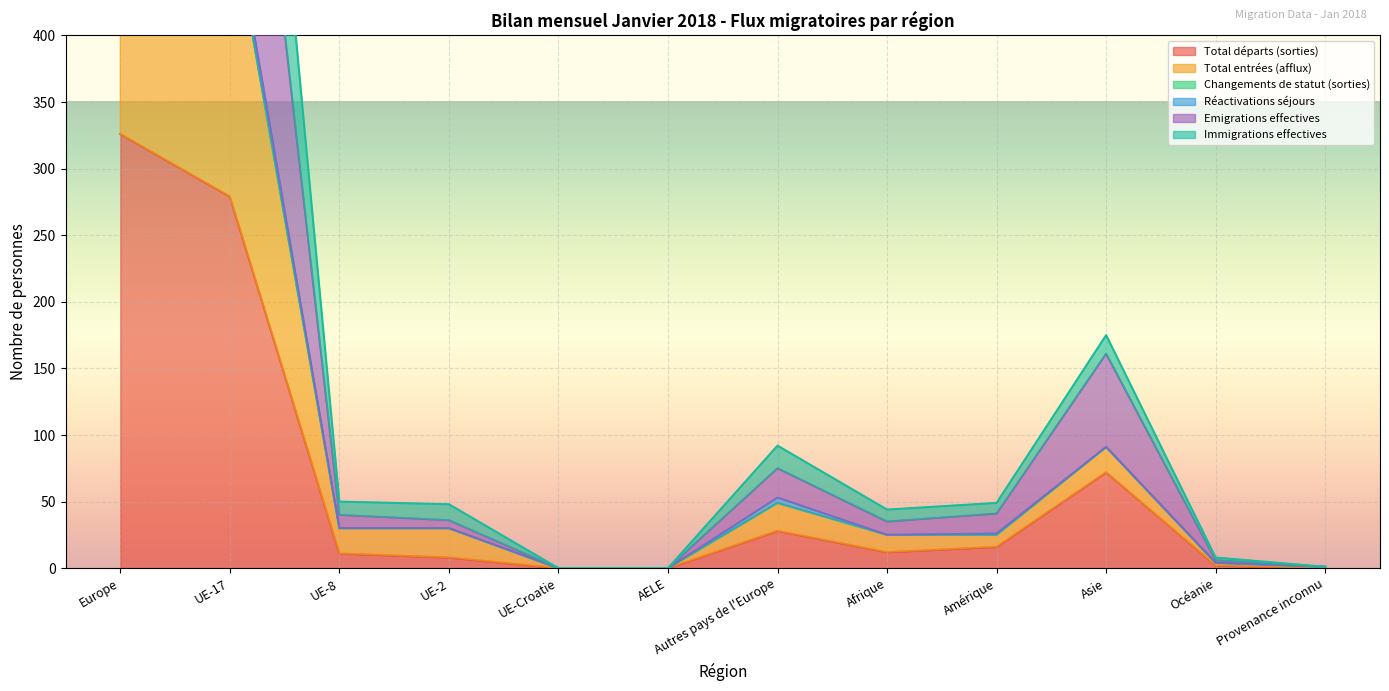

At which category does Emigrations effectives reach its first local valley?

Afrique